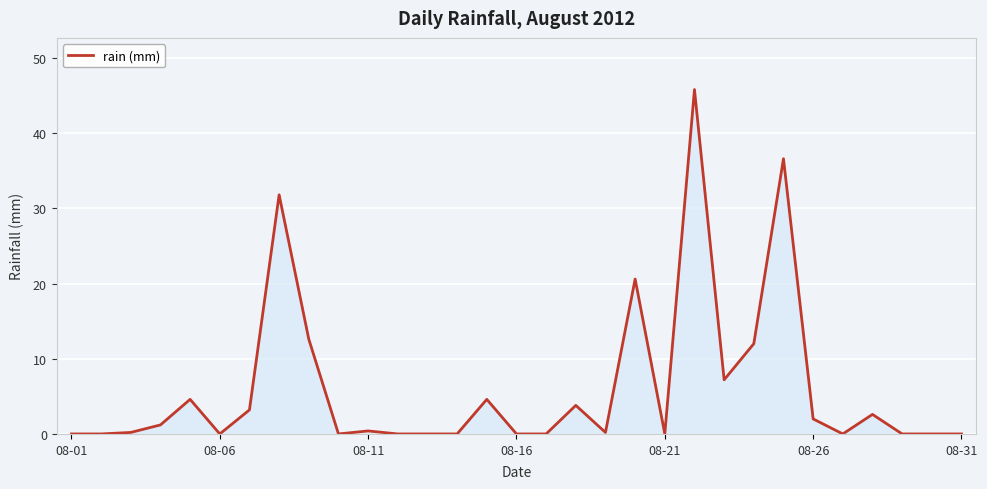

How many categories are shown in the chart?

31